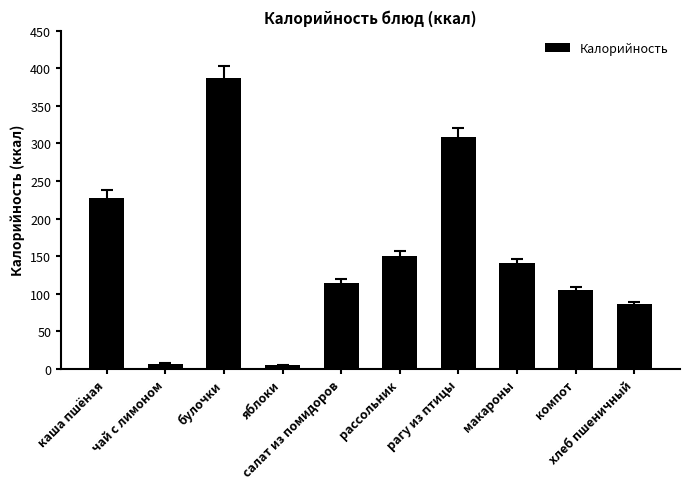

Are the bars horizontal?

No